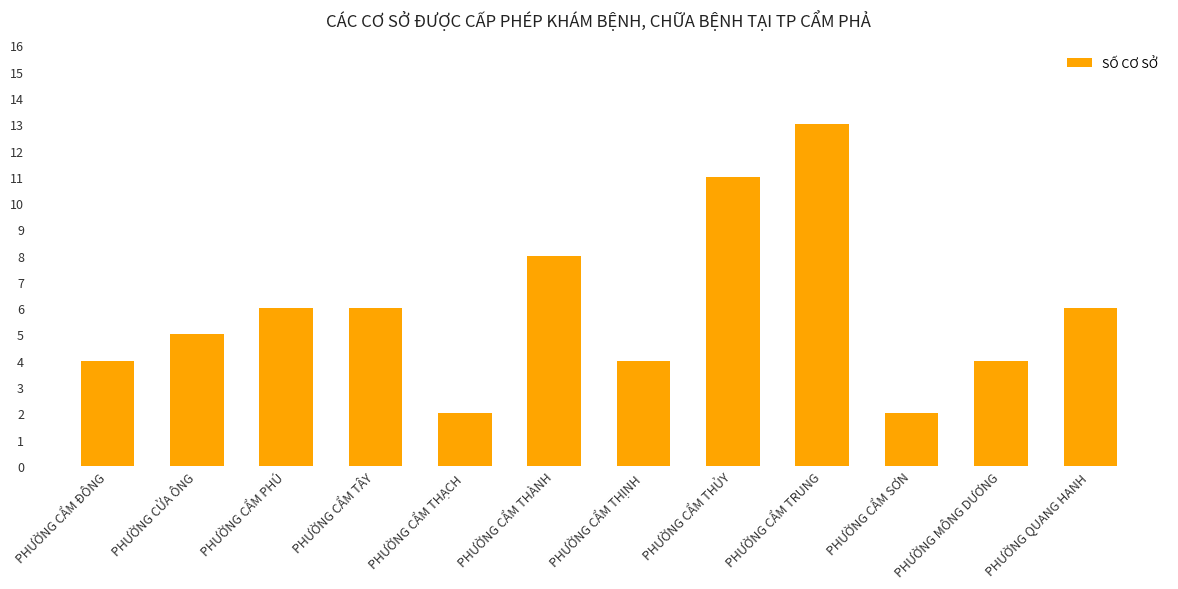

What is the difference between the maximum and minimum values?

11